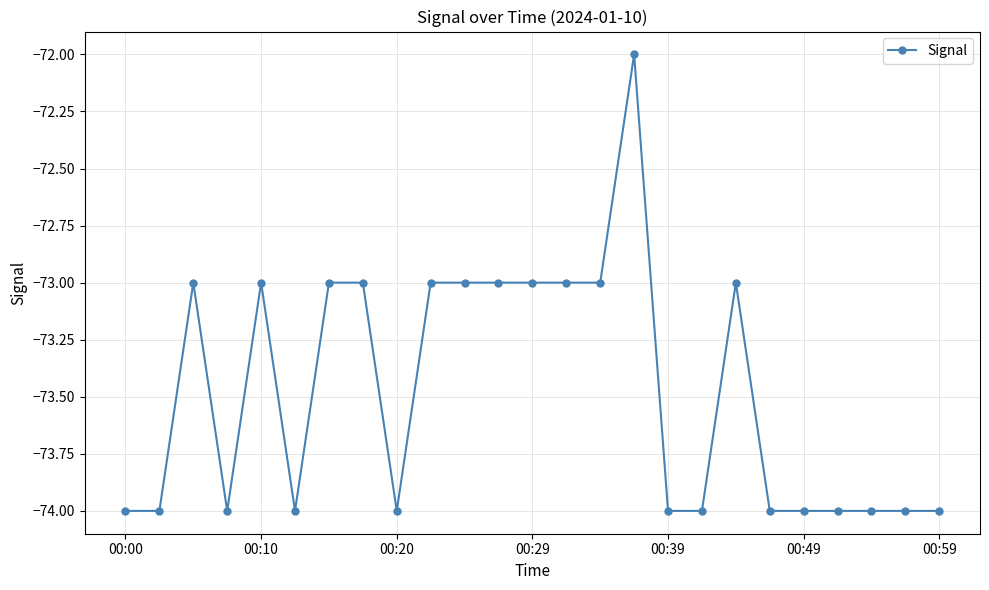

What is the greatest value displayed?

-72